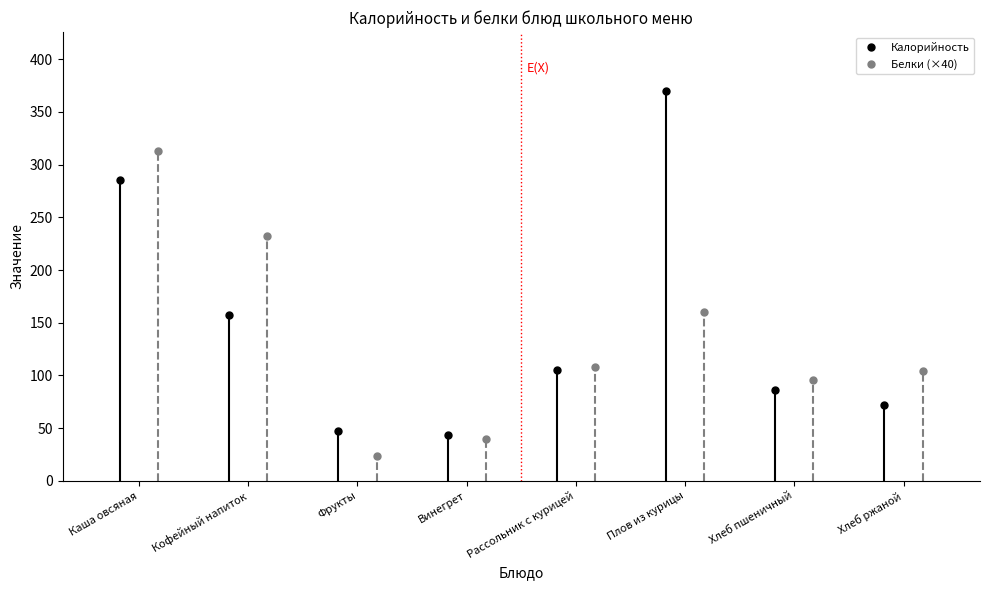

Where is the first local maximum for Белки?

Плов из курицы